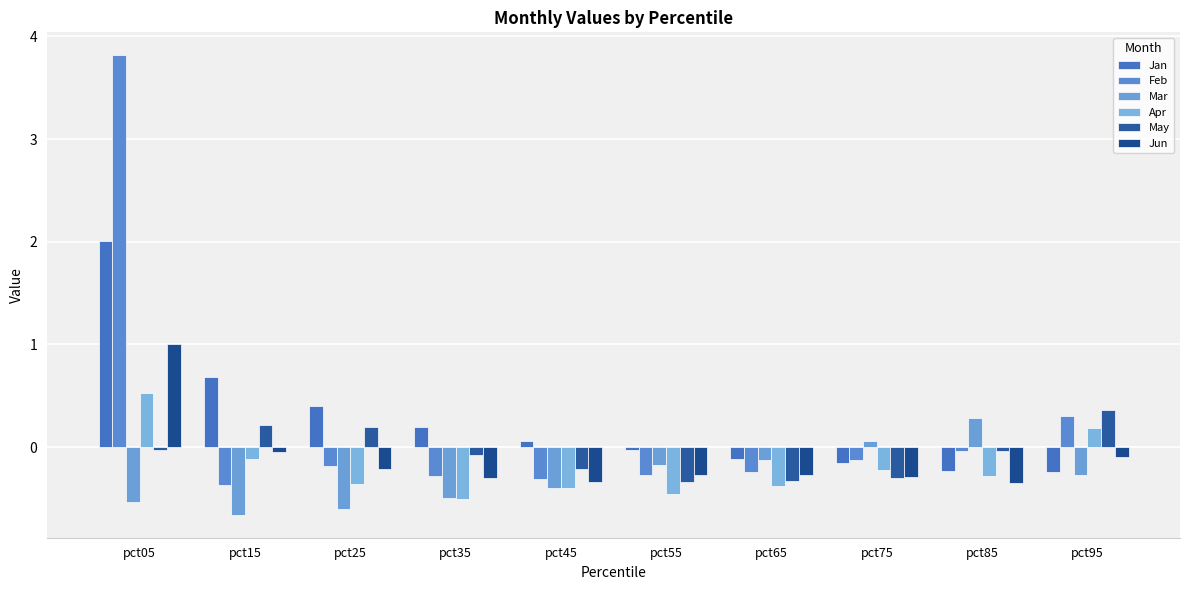

The value of Feb at pct15 is -0.2. True or false?

False